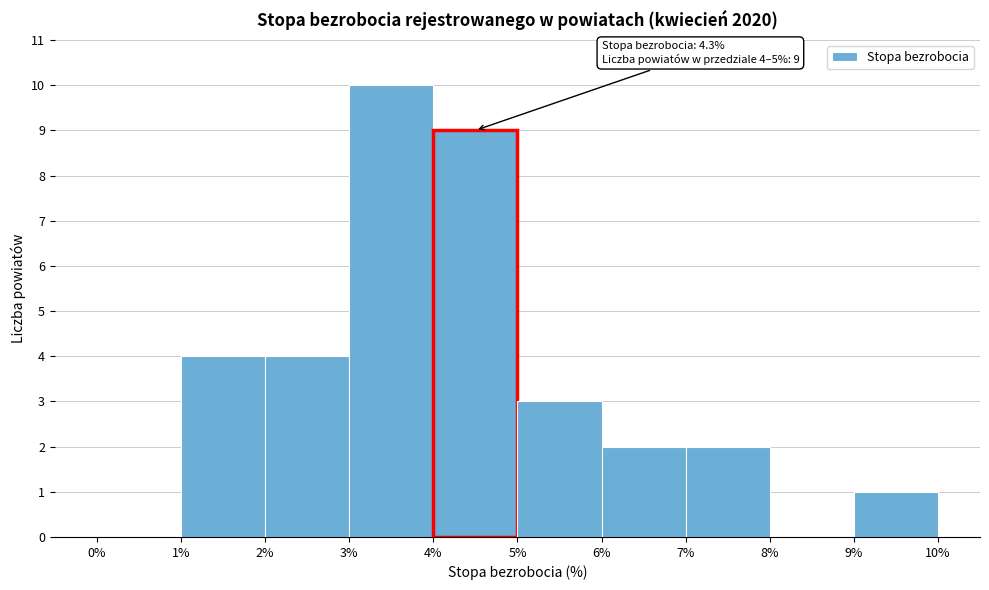

Which range on the x-axis has the tallest bar?

3% to 4%